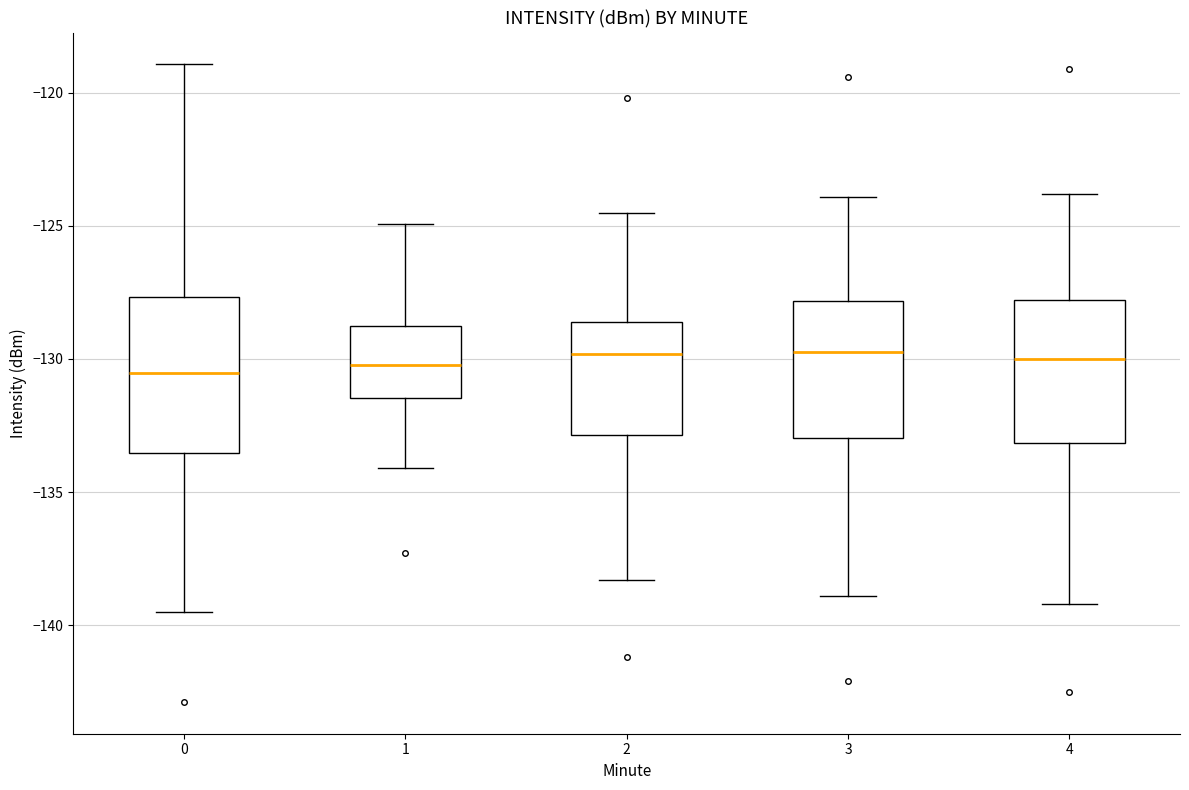

Reading left to right, transcribe this box plot: for each box, give where its median line is, the range the box spans, and where its two whiskers end, as read against the y-axis. The values are not printed on the chart, so give them approximately, as read against the axis.

0: median -130.5, box -133.5 to -127.5, whiskers -139.5 to -119.0
1: median -130.0, box -131.5 to -128.5, whiskers -134.0 to -125.0
2: median -130.0, box -133.0 to -128.5, whiskers -138.5 to -124.5
3: median -129.5, box -133.0 to -128.0, whiskers -139.0 to -124.0
4: median -130.0, box -133.0 to -128.0, whiskers -139.0 to -124.0